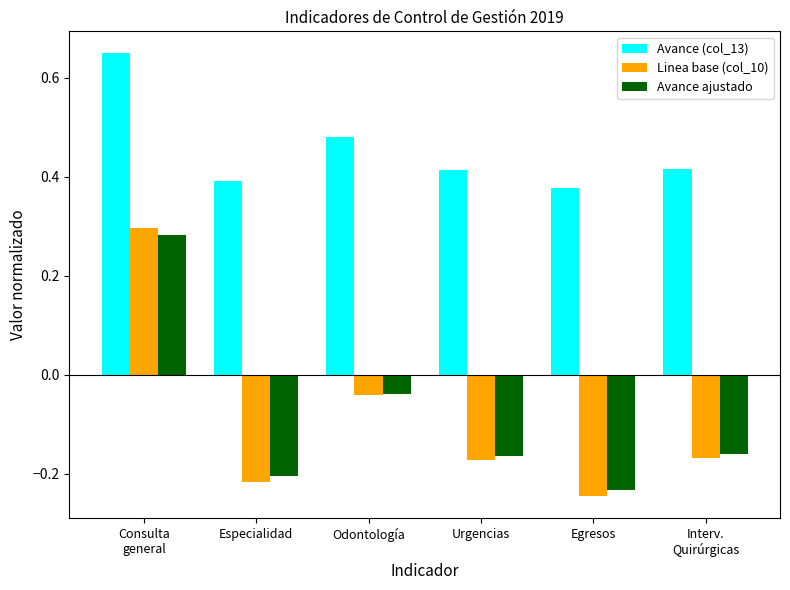

How many bars are there in total?

18